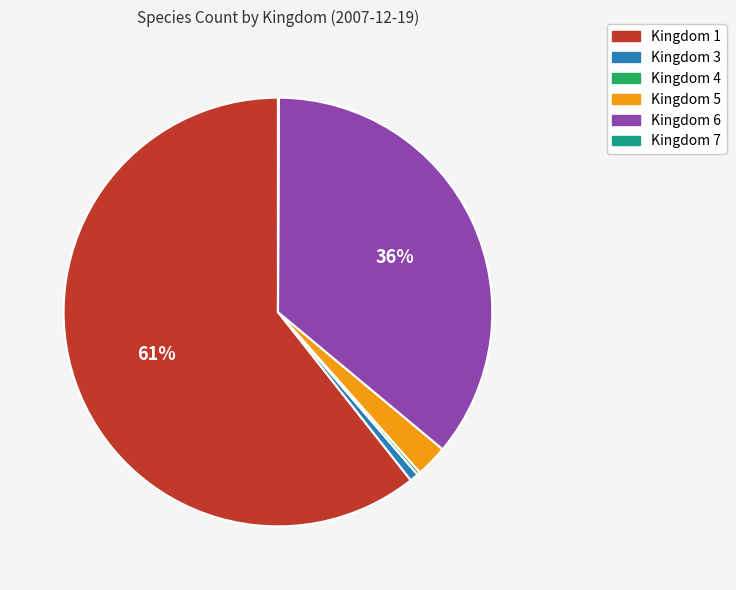

What is the ratio of the value at Kingdom 6 to the value at Kingdom 1?

0.6